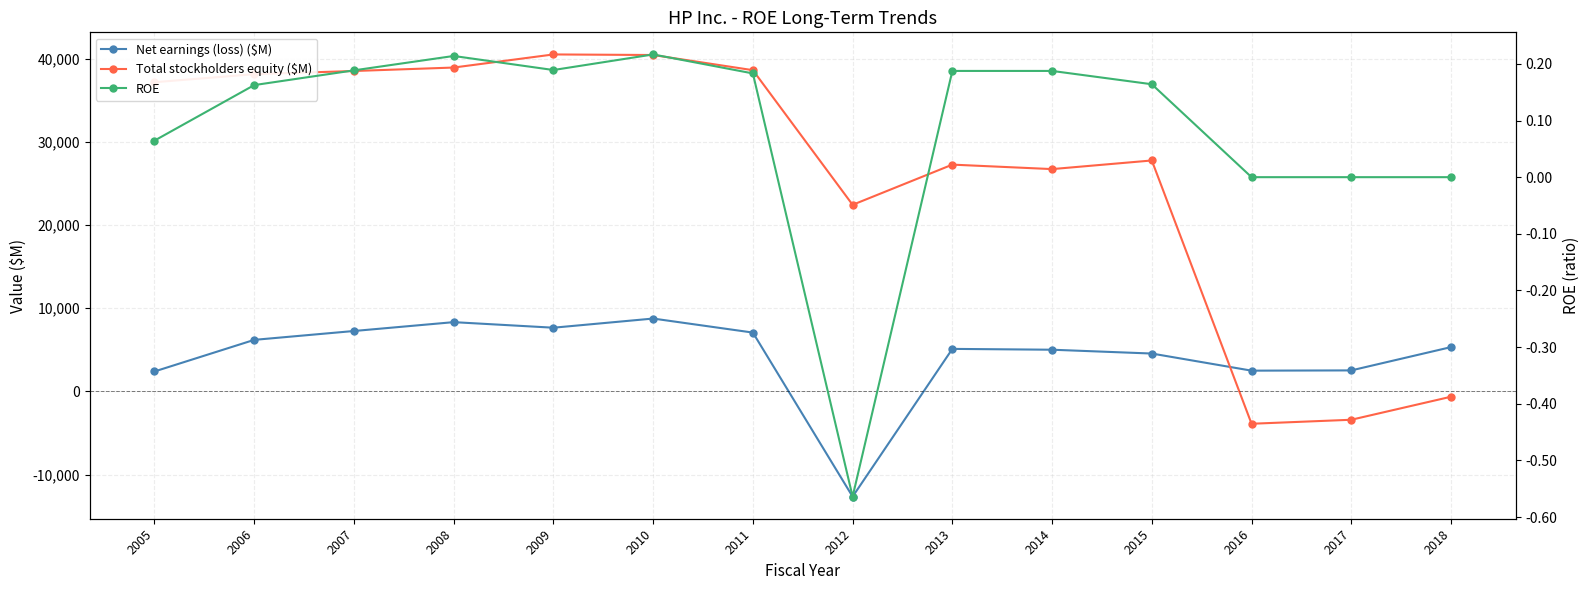

List the series in order of their peak value, lowest first.

ROE, Net earnings (loss) ($M), Total stockholders equity ($M)